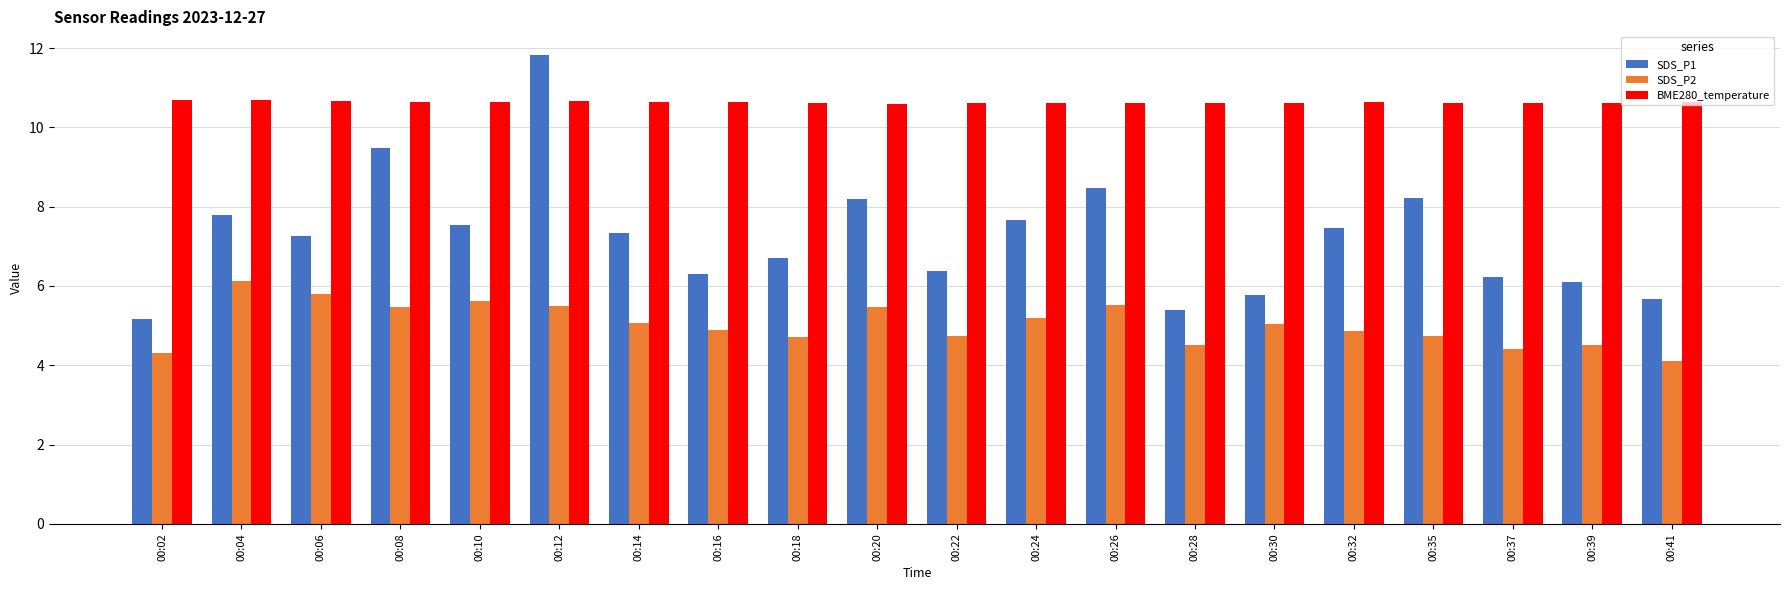

At which label does SDS_P1 first exceed 7?

00:04